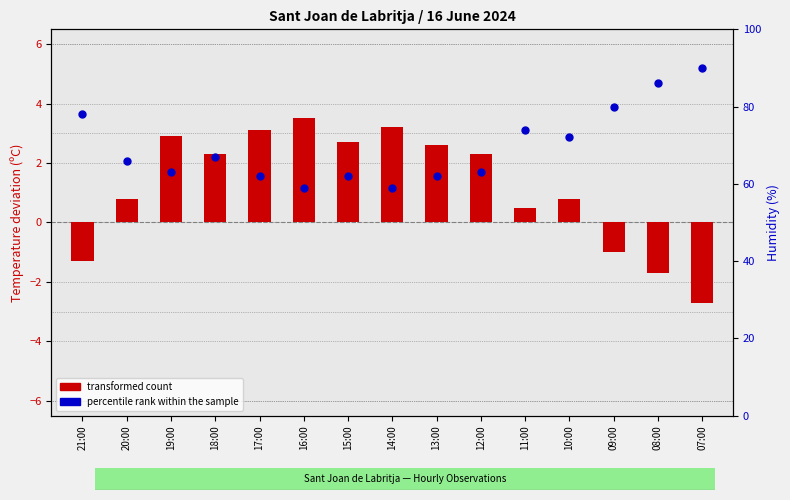

Which series contains the lowest Y value?

transformed count